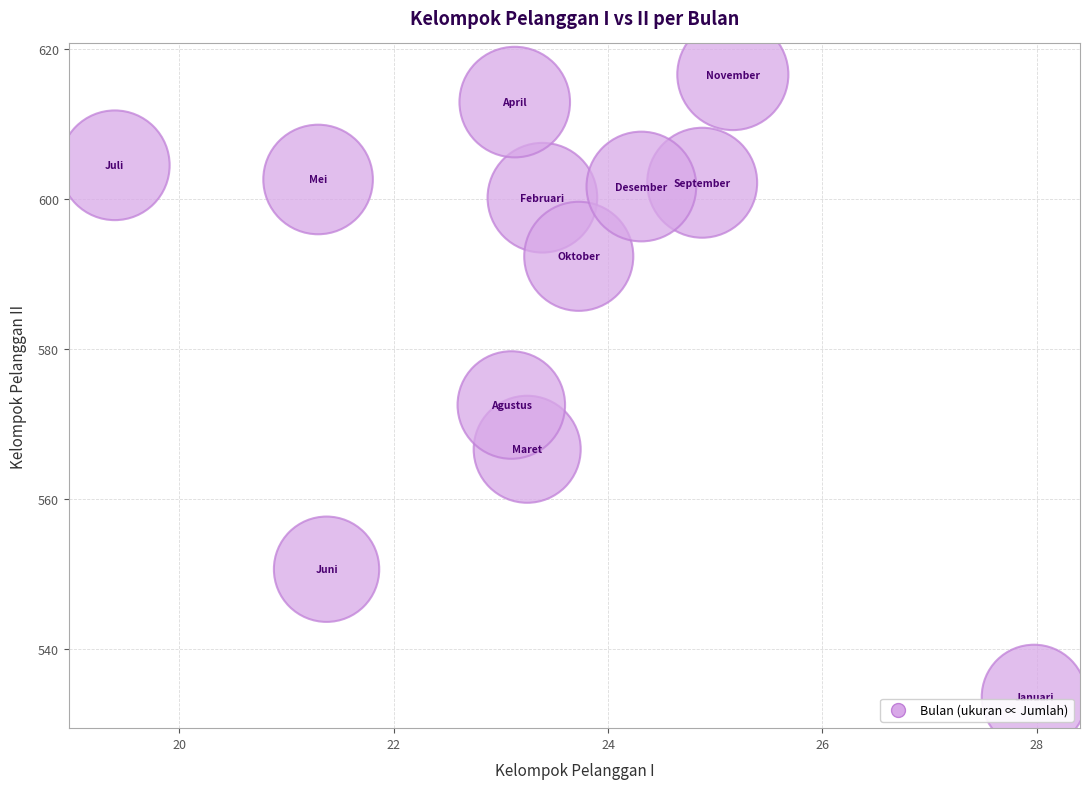

What is the average X value?

23.4